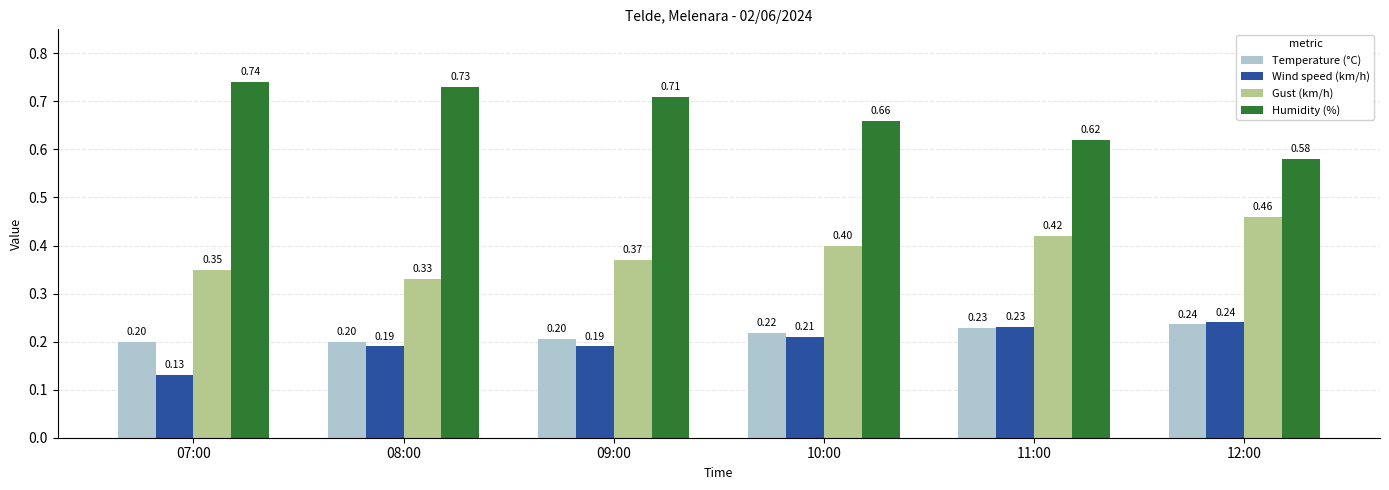

How many Temperature (°C) values are between 0 and 1?

6